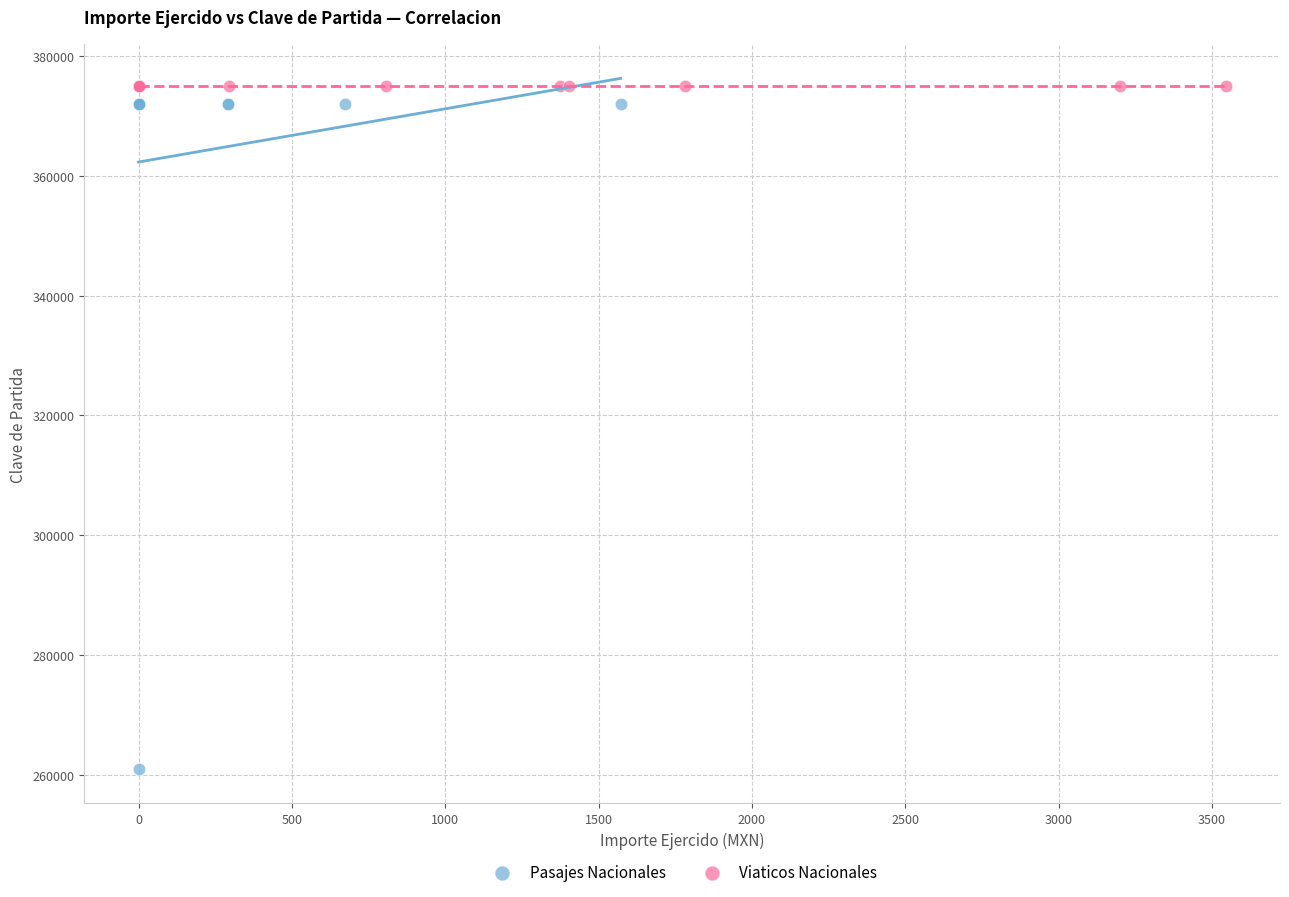

Which series contains the lowest Y value?

Pasajes Nacionales